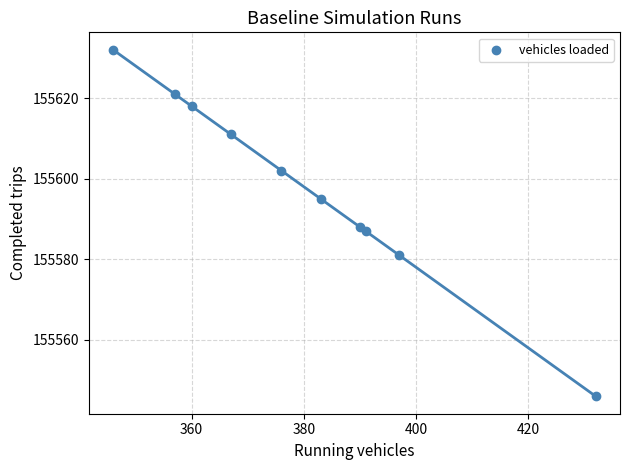

What Y value in the scatter plot is closest to 155589?

155588